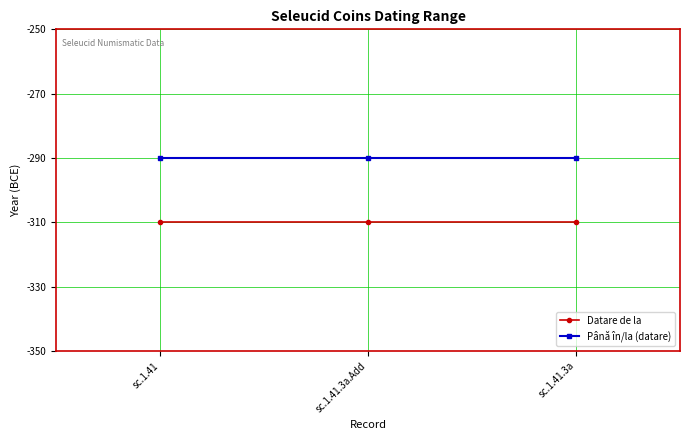

What are all the series names shown in the legend?

Datare de la, Până în/la (datare)